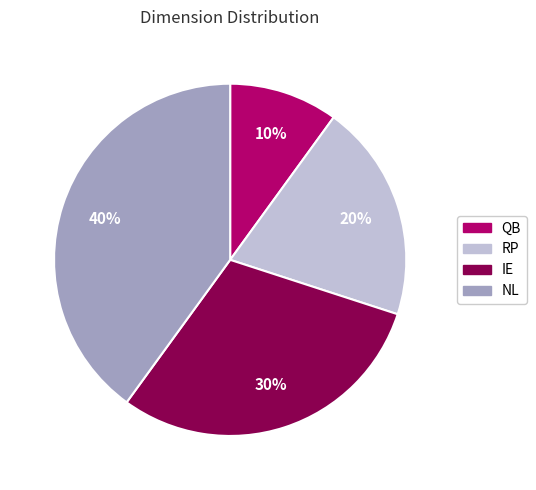

Which has a higher value, RP or IE?

IE